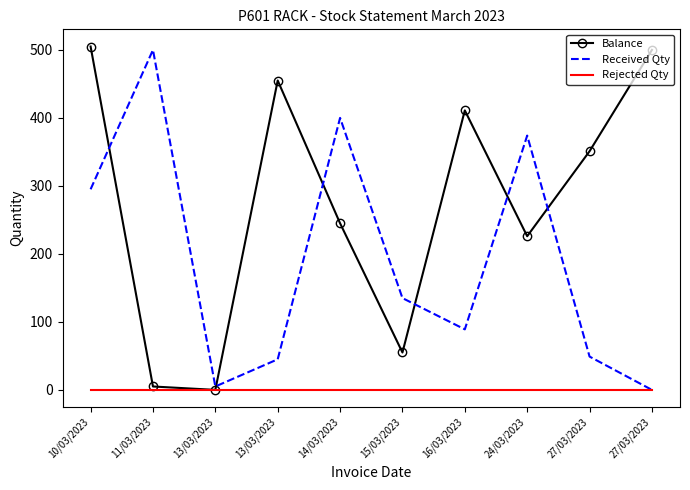

What are all the series names shown in the legend?

Balance, Received Qty, Rejected Qty